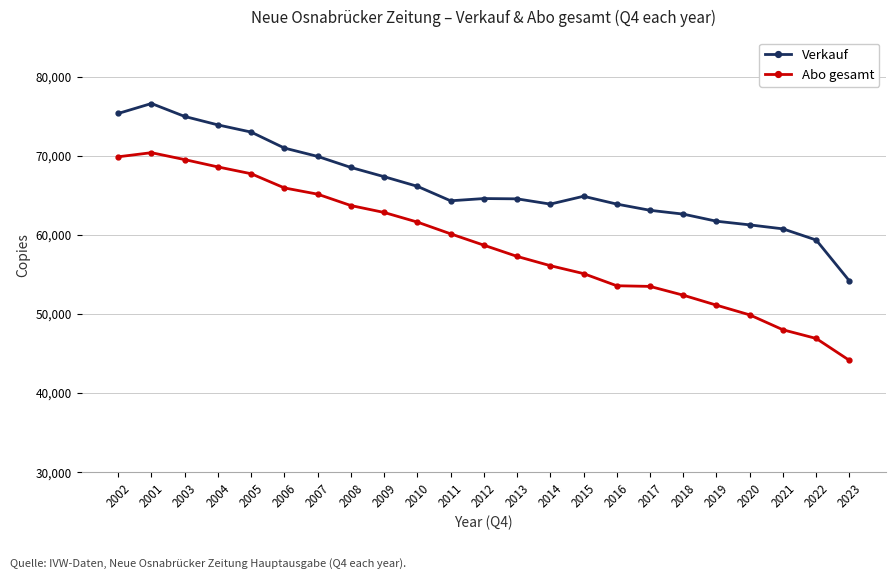

What is the label of the 16th point from the right?

2008